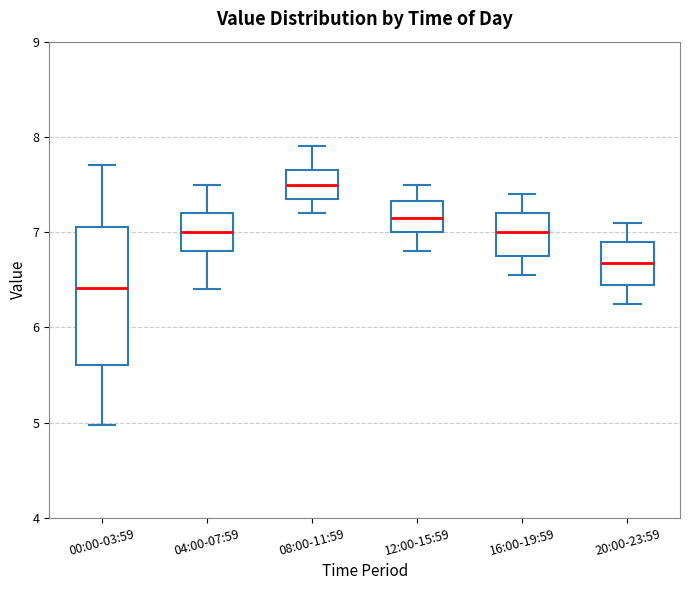

Reading left to right, transcribe this box plot: for each box, give where its median line is, the range the box spans, and where its two whiskers end, as read against the y-axis. The values are not printed on the chart, so give them approximately, as read against the axis.

00:00-03:59: median 6.4, box 5.6 to 7.1, whiskers 5.0 to 7.7
04:00-07:59: median 7.0, box 6.8 to 7.2, whiskers 6.4 to 7.5
08:00-11:59: median 7.5, box 7.4 to 7.7, whiskers 7.2 to 7.9
12:00-15:59: median 7.2, box 7.0 to 7.3, whiskers 6.8 to 7.5
16:00-19:59: median 7.0, box 6.8 to 7.2, whiskers 6.6 to 7.4
20:00-23:59: median 6.7, box 6.5 to 6.9, whiskers 6.3 to 7.1